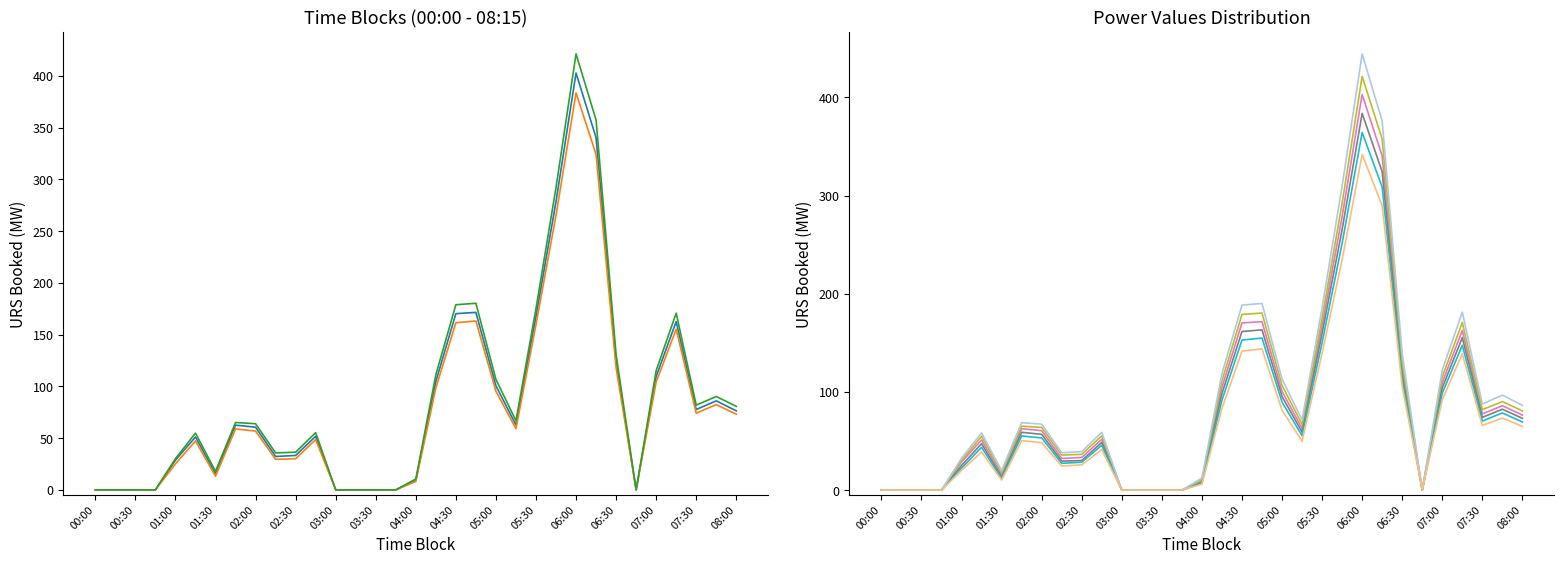

Which has a higher value, 01:30 or 00:00?

01:30